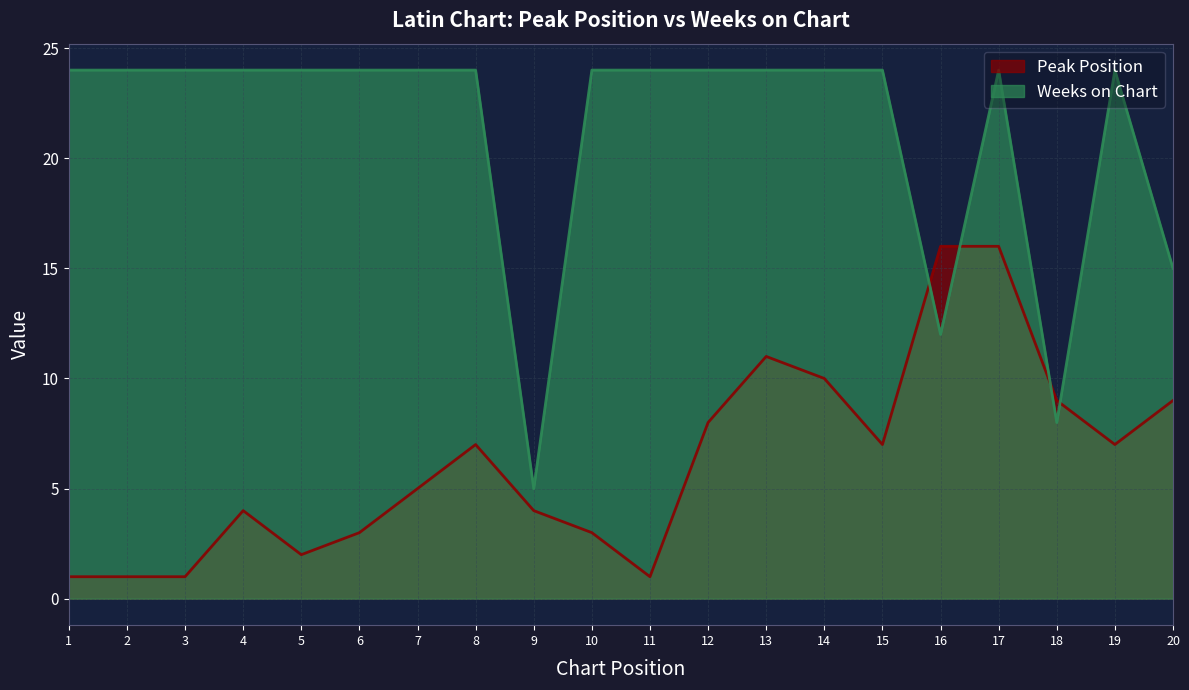

How many values in the Weeks on Chart series are below 24?

4